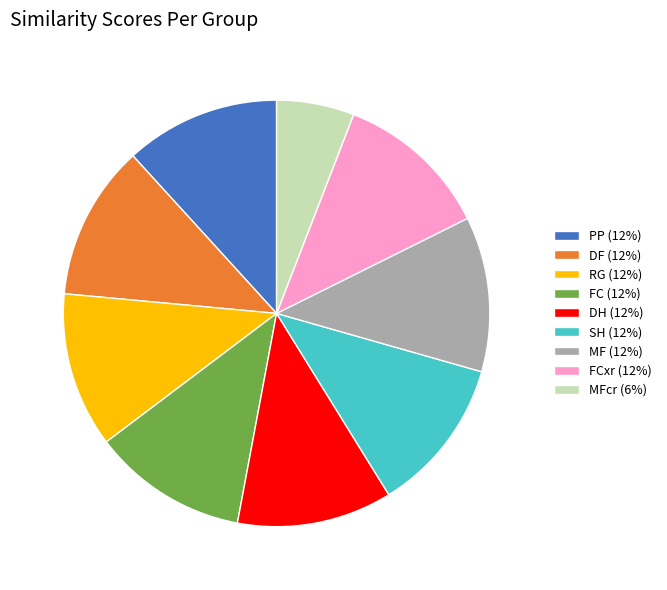

The DH (12%) slice represents 12% of the pie. True or false?

True